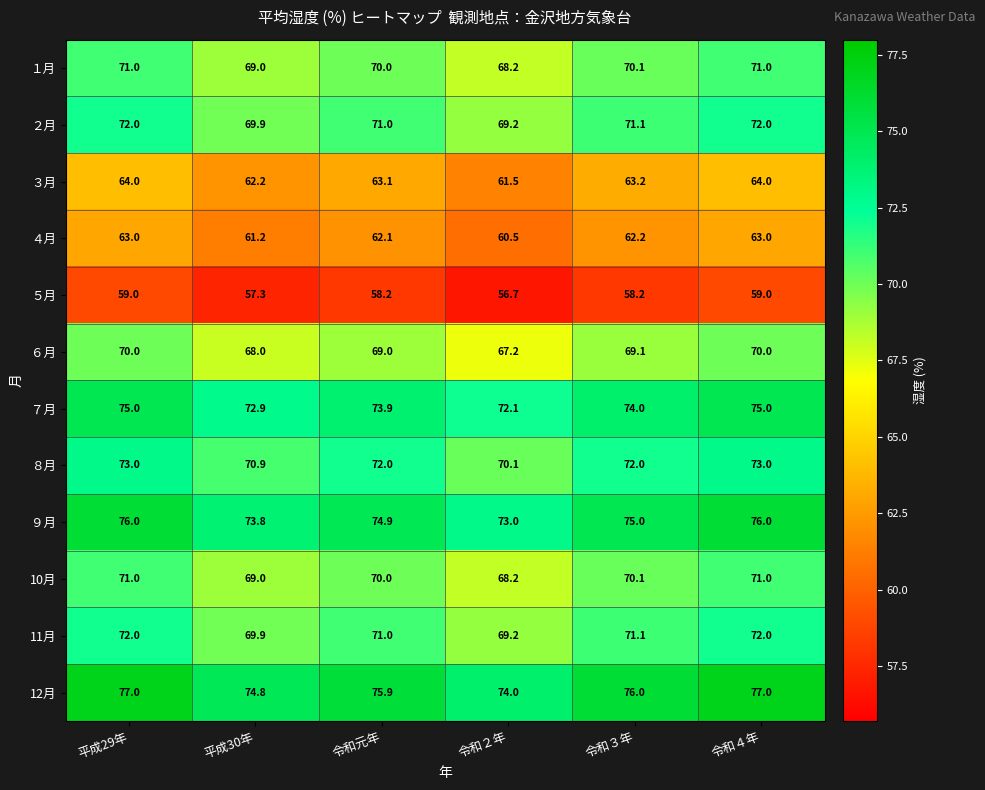

What is the greatest value displayed?

77.0